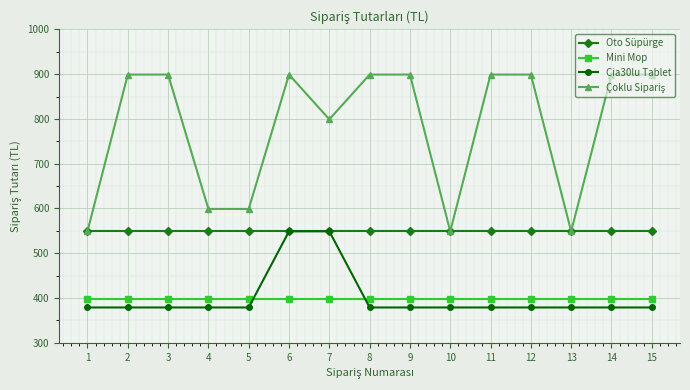

What is the spread (max minus min) of values at 13?

170